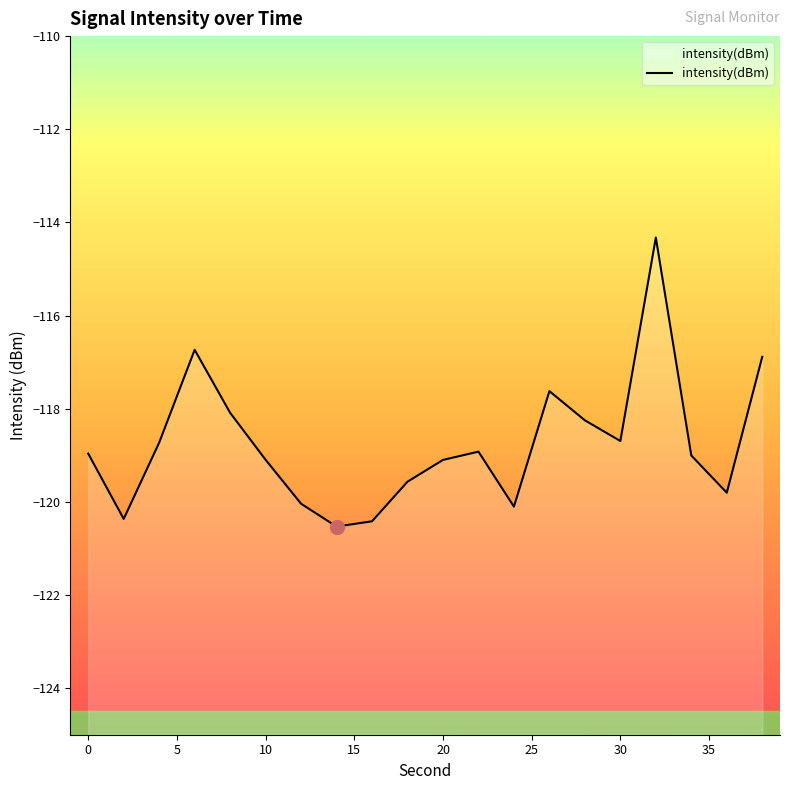

What is the maximum value shown in the chart?

-114.3